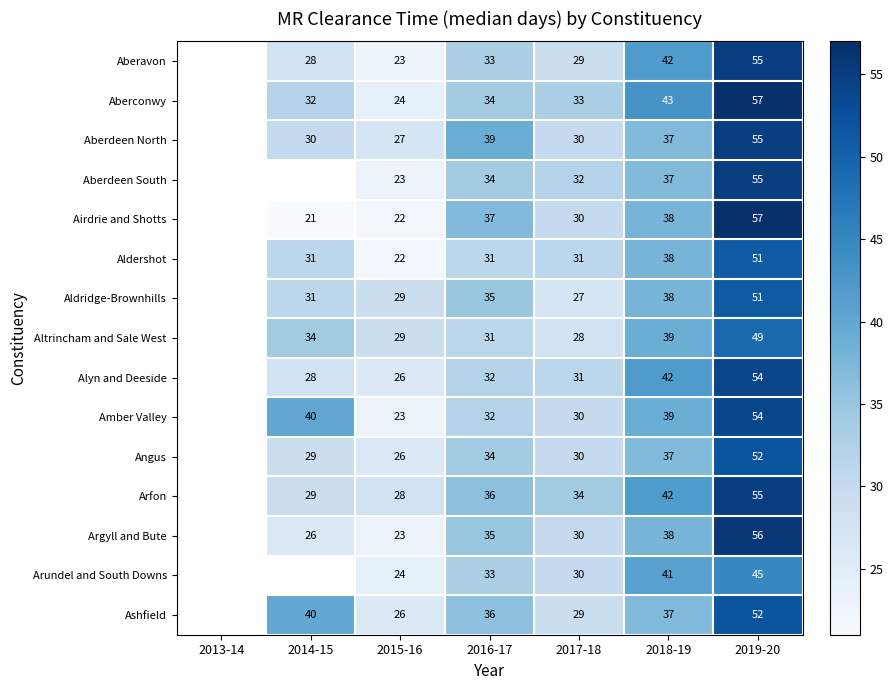

What is the difference between the highest and lowest values at 2015-16?

7